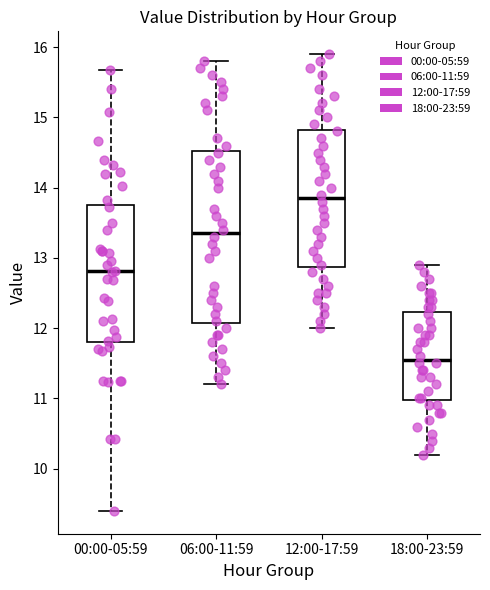

Where does the lower whisker of the box for 12:00-17:59 end on the y-axis? The values are not printed on the chart, so give them approximately, as read against the axis.

12.0